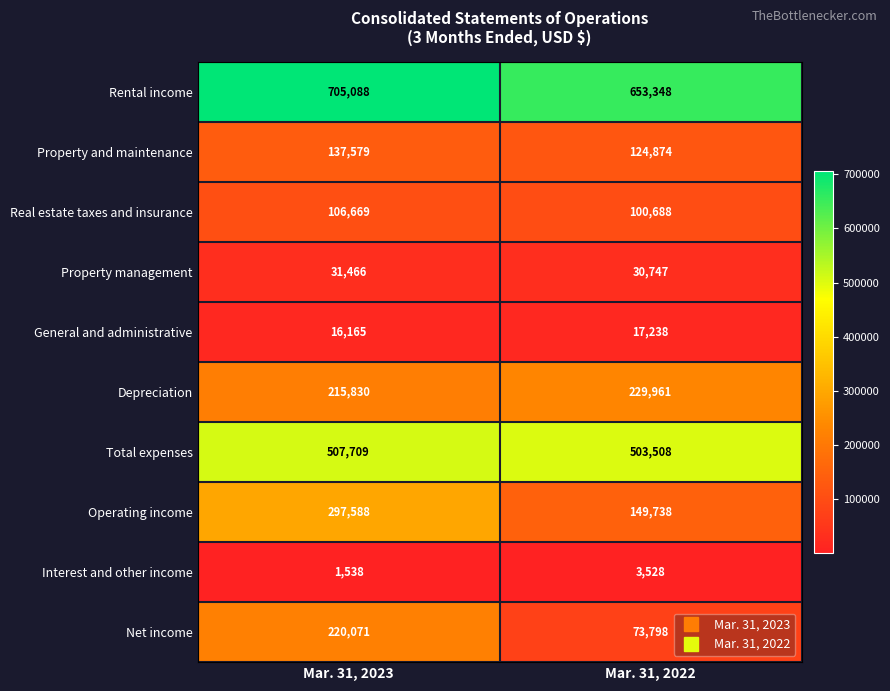

What is the sum of all Depreciation values?

445791